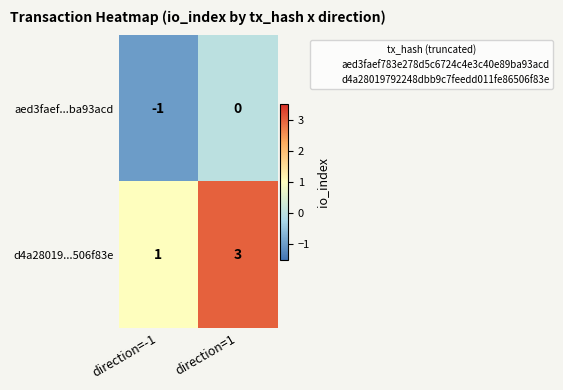

What is the highest value of the d4a28019...506f83e series?

3